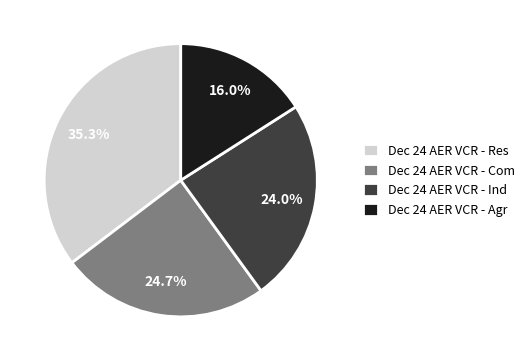

Which category has the smallest portion of the pie?

Dec 24 AER VCR - Agr